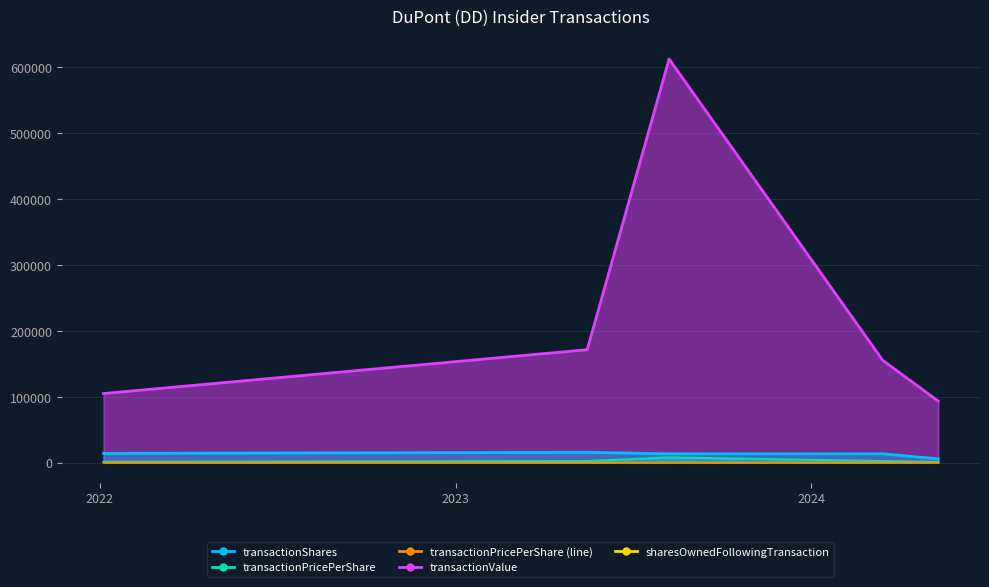

Which has a higher value, 2023-05-16 or 2024-03-14?

2024-03-14